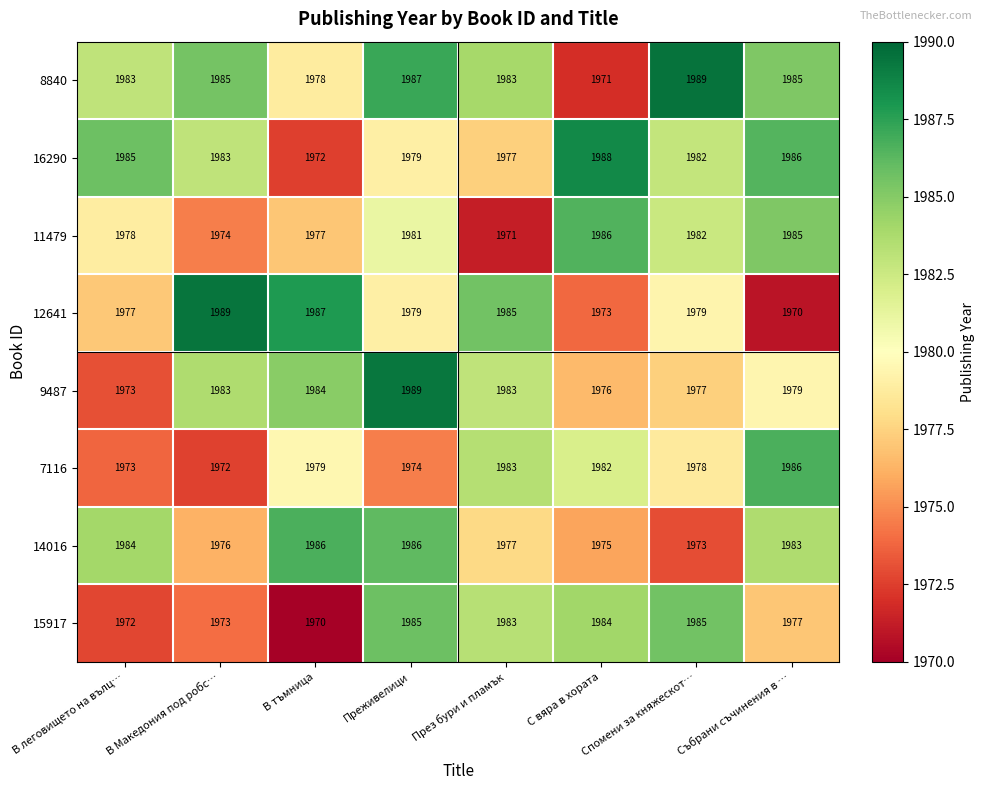

At how many categories does at least one series exceed 1984?

8